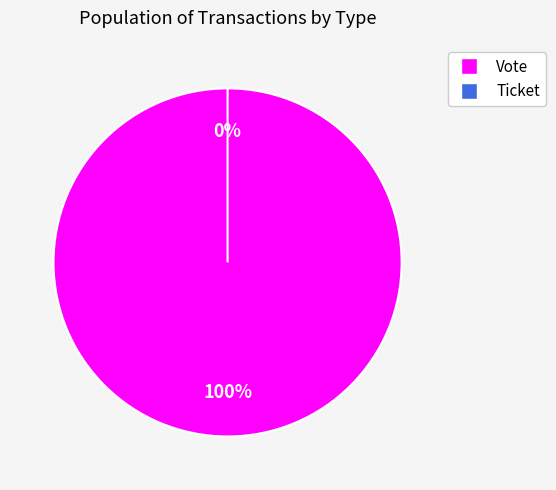

Is it true that Vote is 94% of the pie?

False